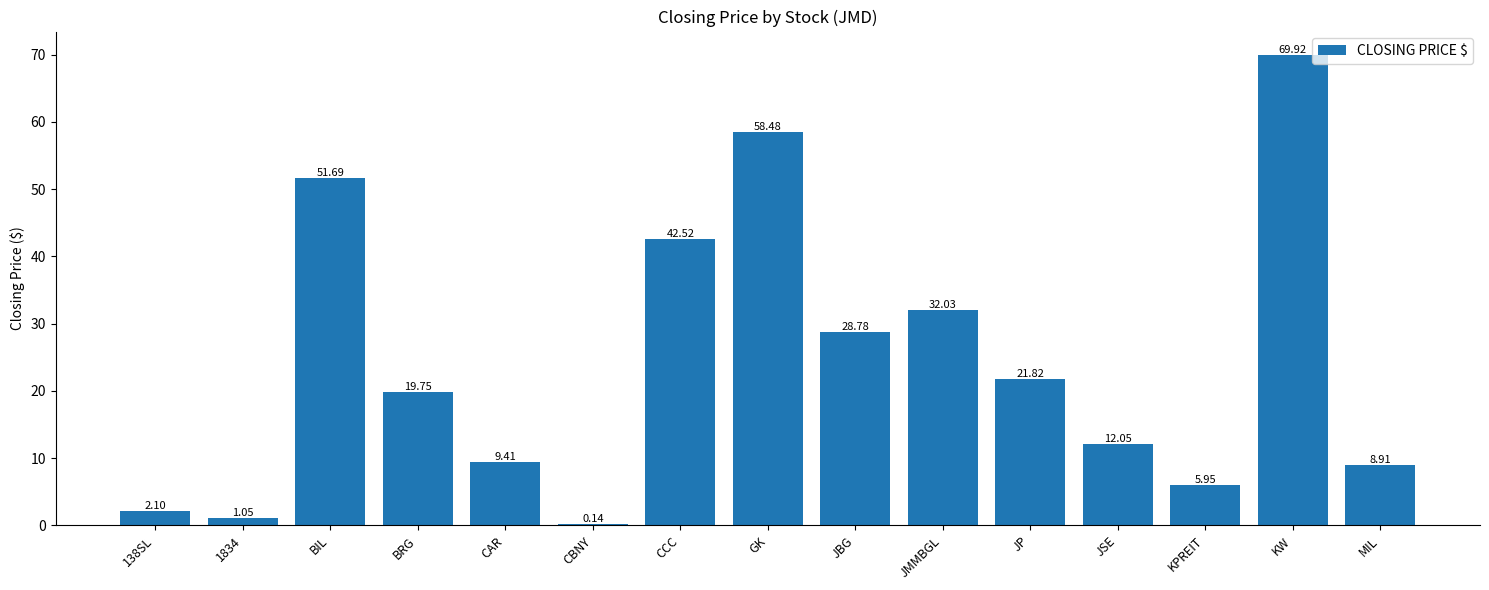

How many data points does each series have?

15